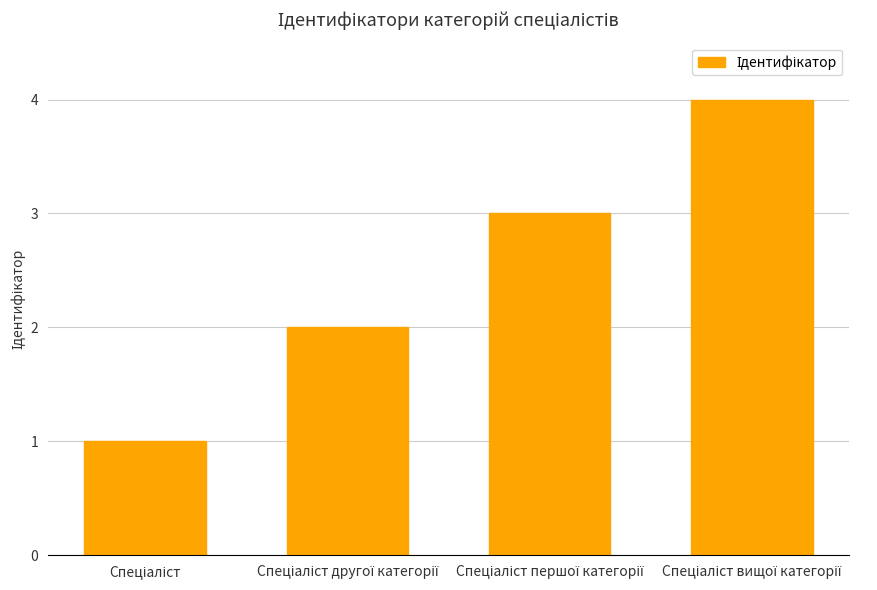

What is the sum of all values?

10